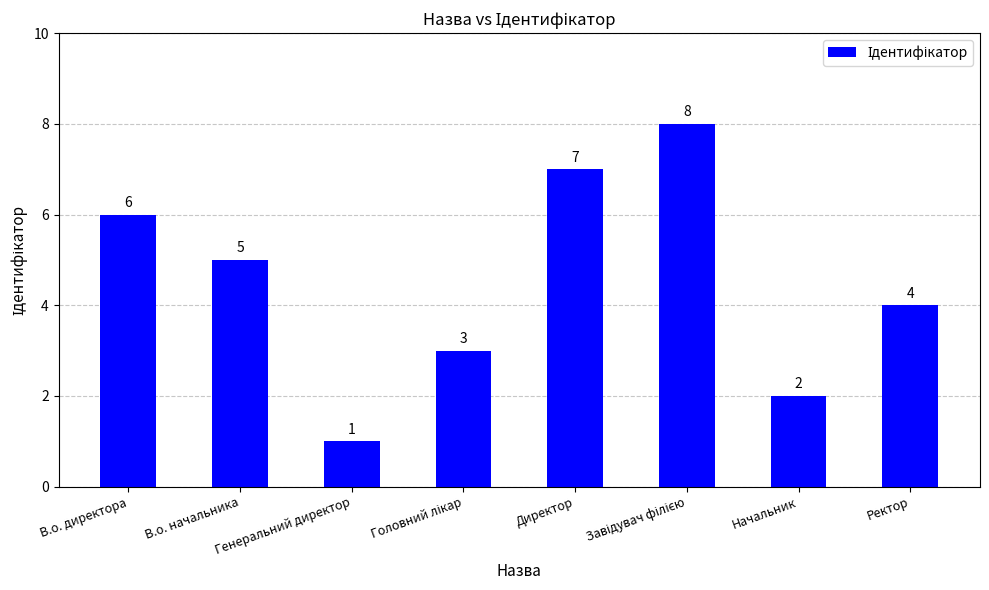

How many values are between 3 and 7?

5